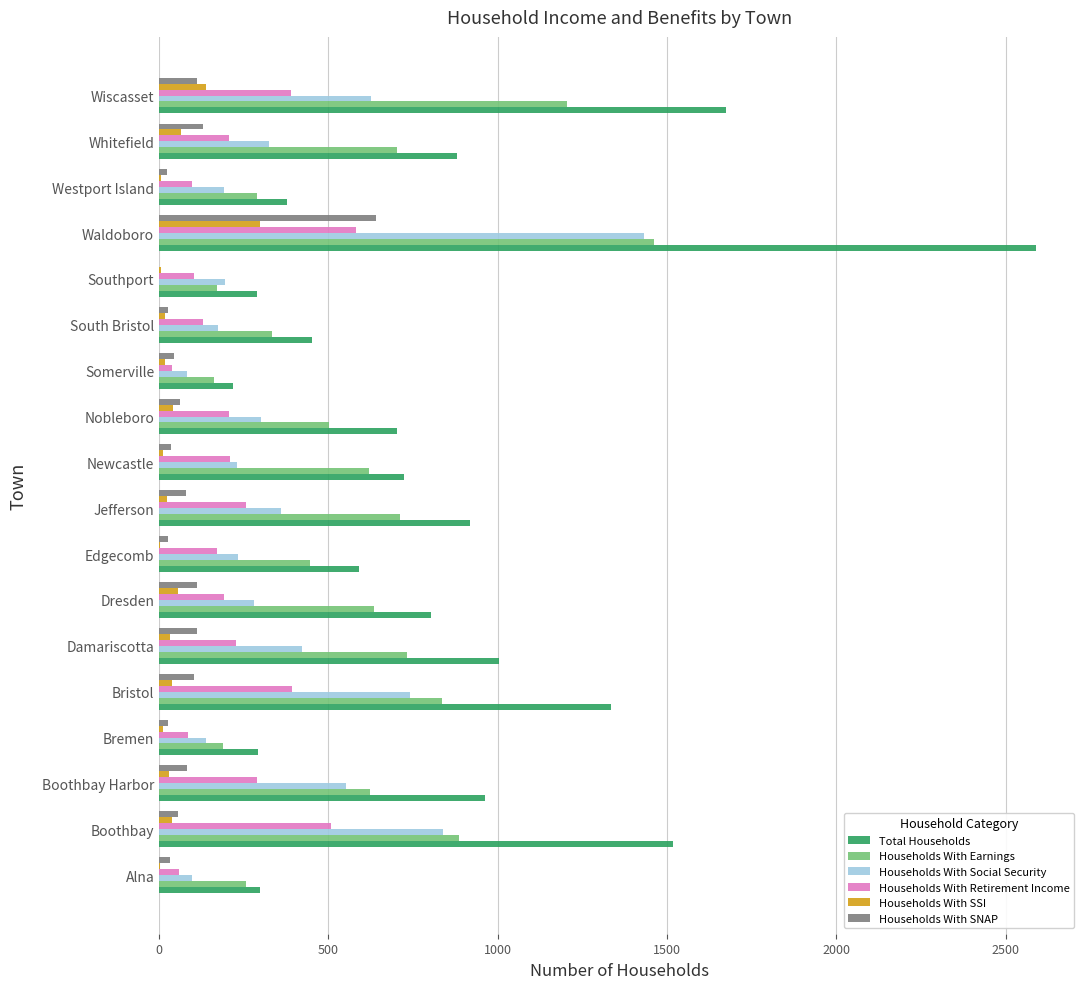

Which series has the widest spread of values?

Total Households